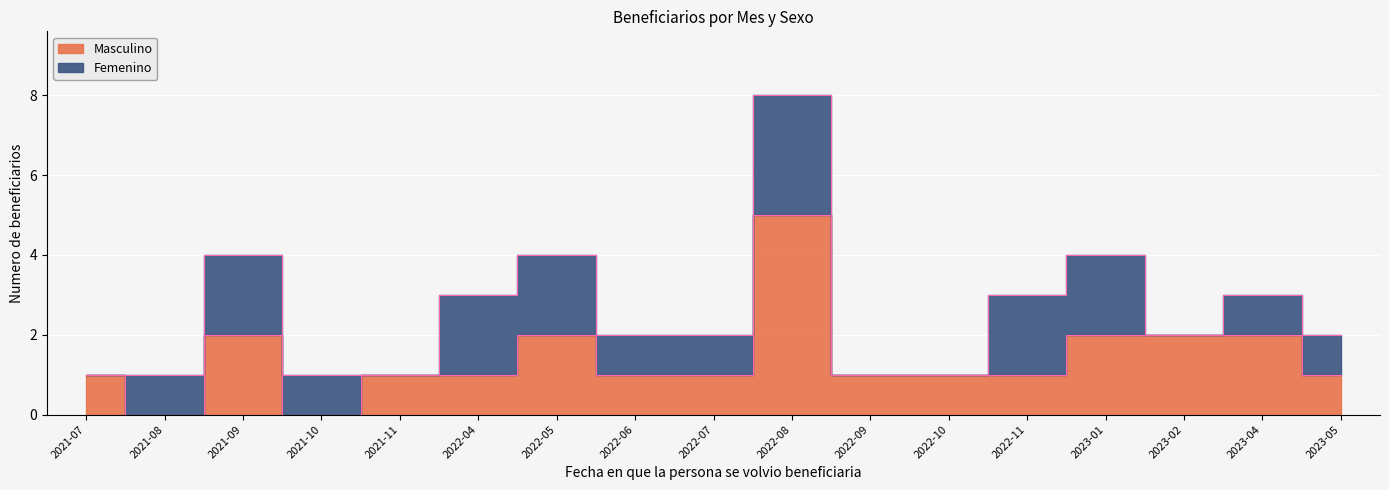

What is the difference between the maximum and minimum values?

5